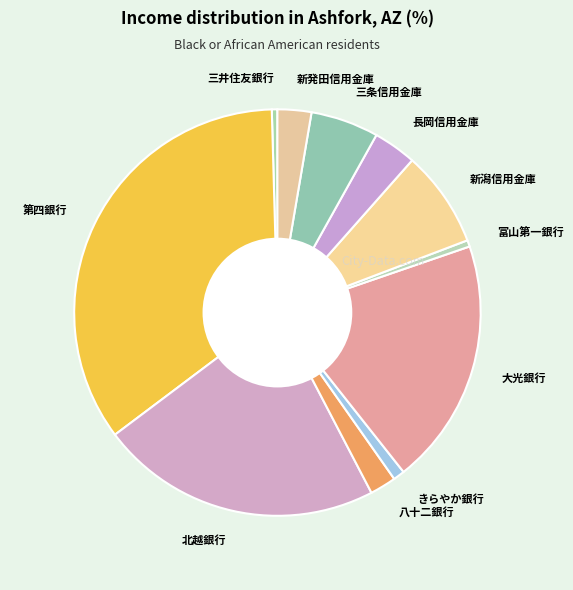

Is there a majority slice in this chart?

No